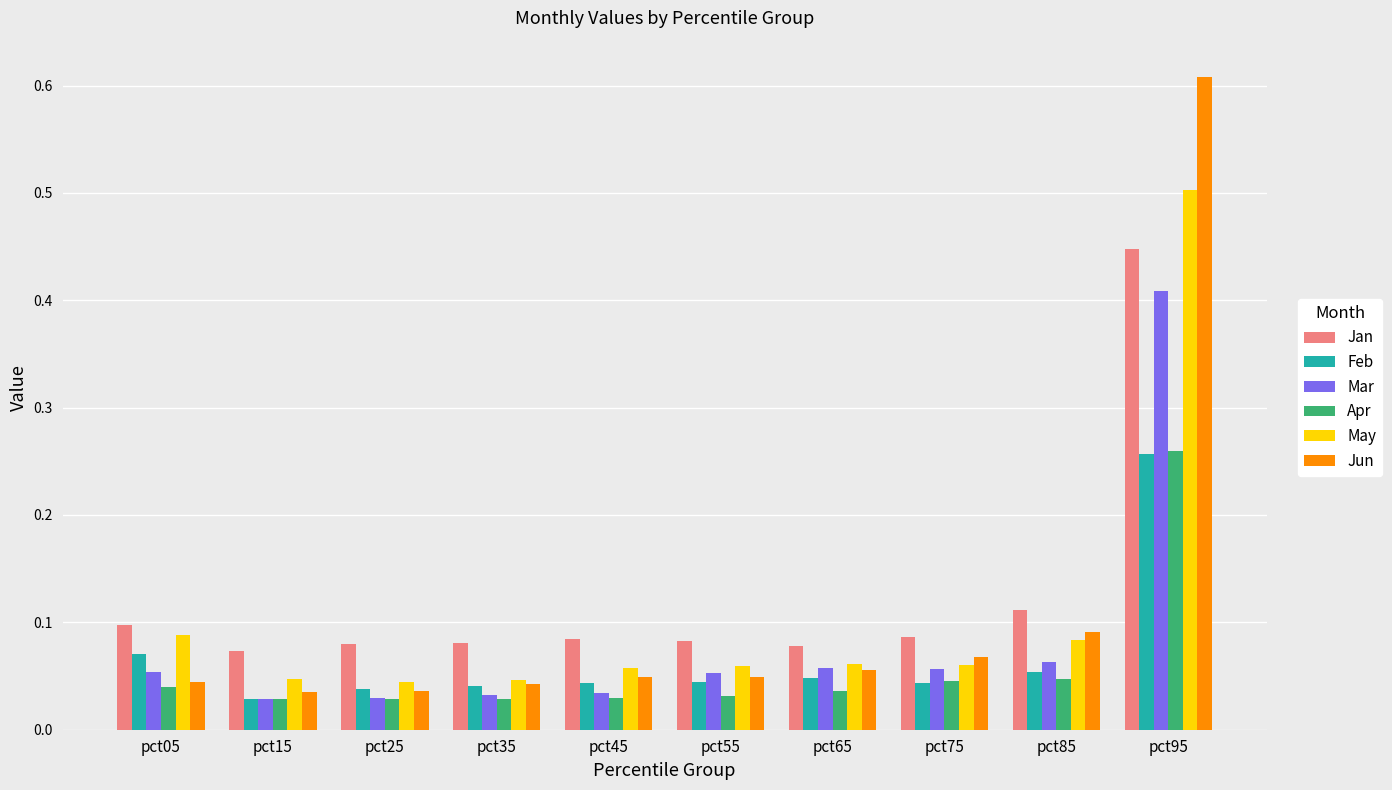

Which series has the largest range (max minus min)?

Jun